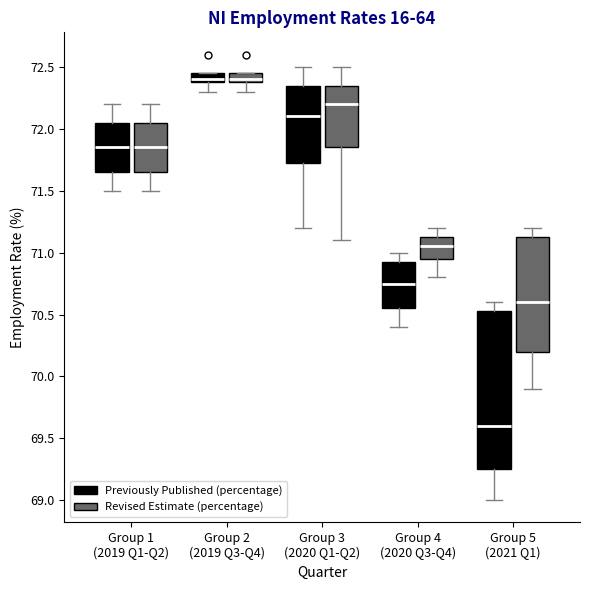

Reading left to right, transcribe this box plot: for each box, give where its median line is, the range the box spans, and where its two whiskers end, as read against the y-axis. The values are not printed on the chart, so give them approximately, as read against the axis.

Group 1 (2019 Q1-Q2) (Previously Published (percentage)): median 71.85, box 71.65 to 72.05, whiskers 71.50 to 72.20
Group 1 (2019 Q1-Q2) (Revised Estimate (percentage)): median 71.85, box 71.65 to 72.05, whiskers 71.50 to 72.20
Group 2 (2019 Q3-Q4) (Previously Published (percentage)): median 72.40 (just above the box's lower edge), box 72.40 to 72.45, whiskers 72.30 to 72.45
Group 2 (2019 Q3-Q4) (Revised Estimate (percentage)): median 72.40 (just above the box's lower edge), box 72.40 to 72.45, whiskers 72.30 to 72.45
Group 3 (2020 Q1-Q2) (Previously Published (percentage)): median 72.10, box 71.75 to 72.35, whiskers 71.20 to 72.50
Group 3 (2020 Q1-Q2) (Revised Estimate (percentage)): median 72.20, box 71.85 to 72.35, whiskers 71.10 to 72.50
Group 4 (2020 Q3-Q4) (Previously Published (percentage)): median 70.75, box 70.55 to 70.95, whiskers 70.40 to 71.00
Group 4 (2020 Q3-Q4) (Revised Estimate (percentage)): median 71.05, box 70.95 to 71.15, whiskers 70.80 to 71.20
Group 5 (2021 Q1) (Previously Published (percentage)): median 69.60, box 69.25 to 70.55, whiskers 69.00 to 70.60
Group 5 (2021 Q1) (Revised Estimate (percentage)): median 70.60, box 70.20 to 71.15, whiskers 69.90 to 71.20